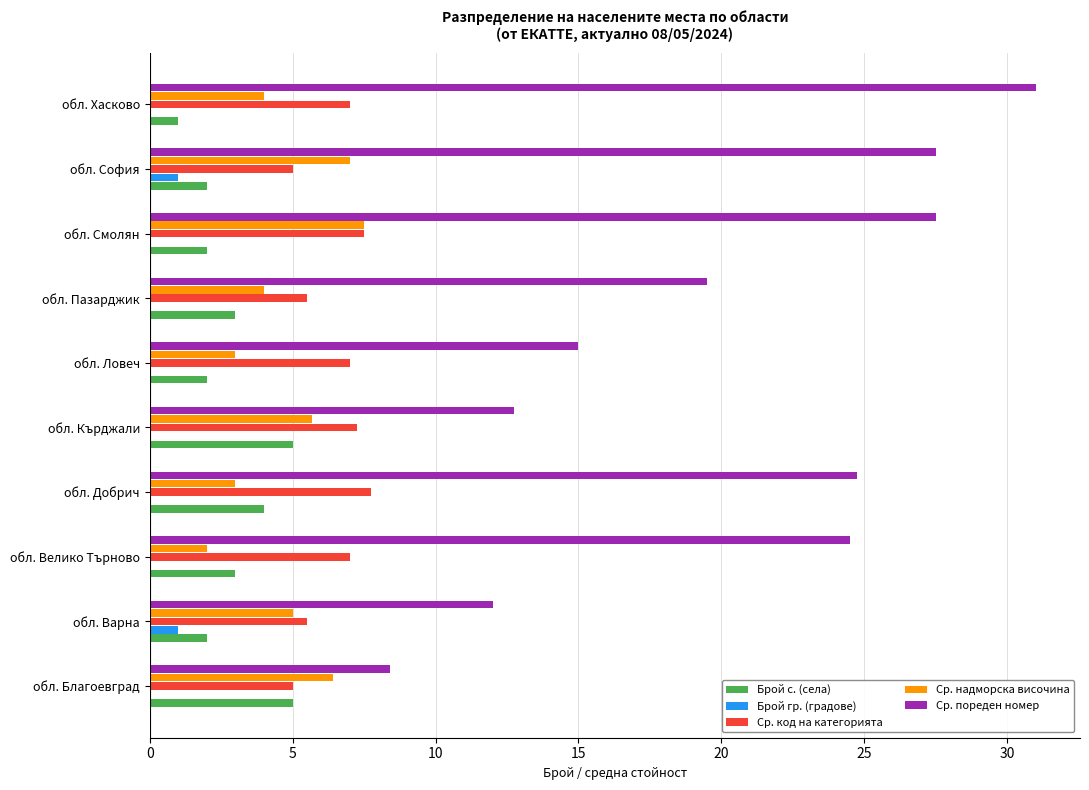

The value of Брой гр. (градове) at обл. Пазарджик is 0.0. True or false?

True